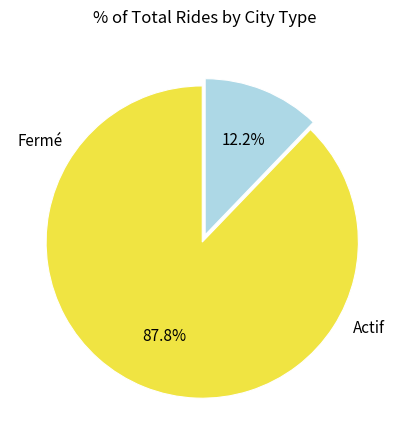

How many slices are in this pie chart?

2